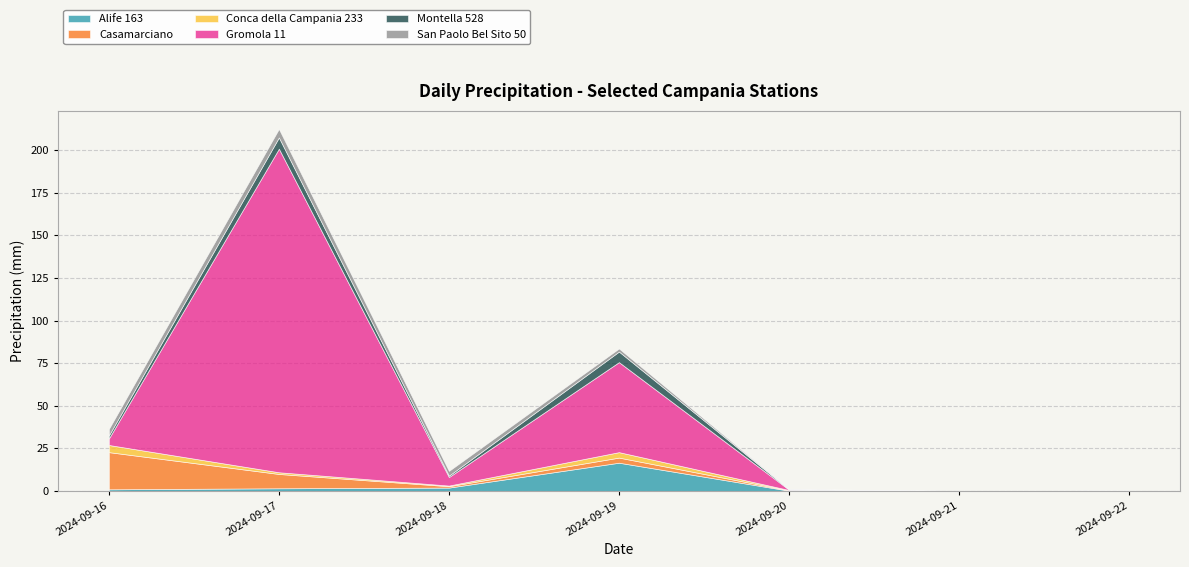

True or false: Alife 163 and Gromola 11 intersect in this chart.

False